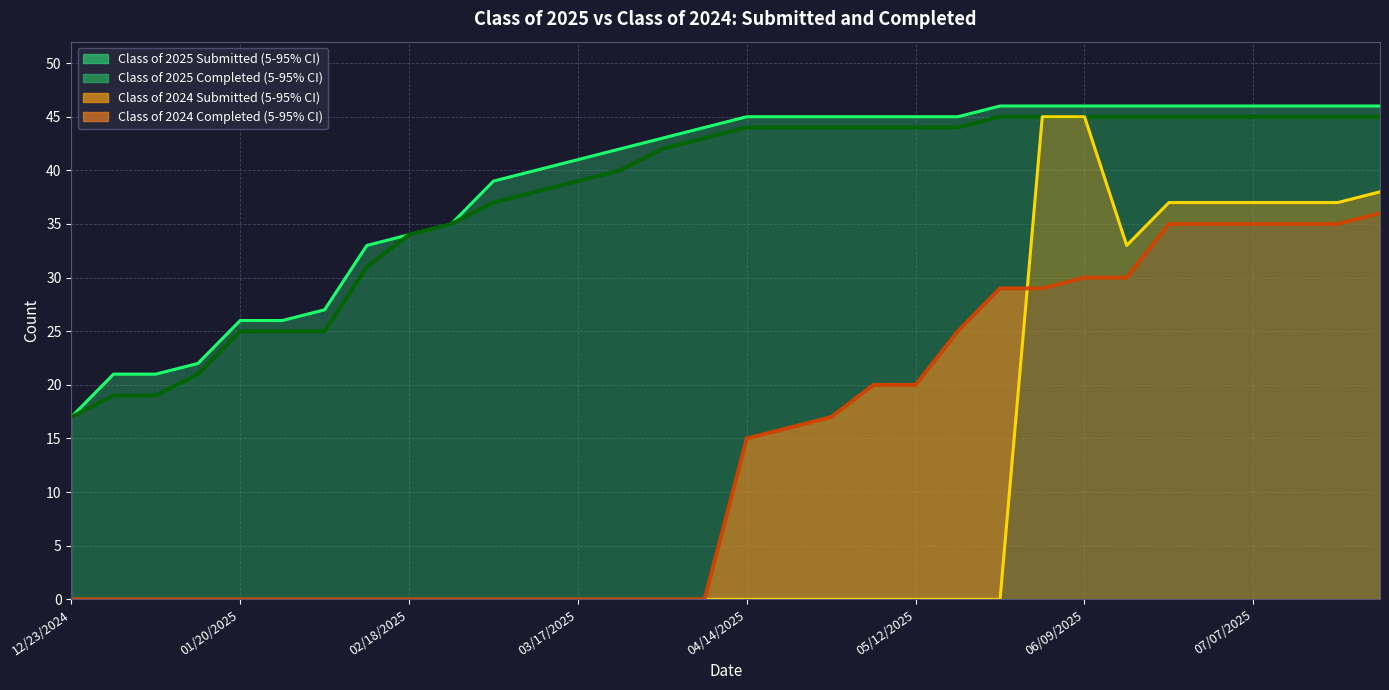

What is the difference between the second highest and minimum values in the Class of 2025 Completed series?

28